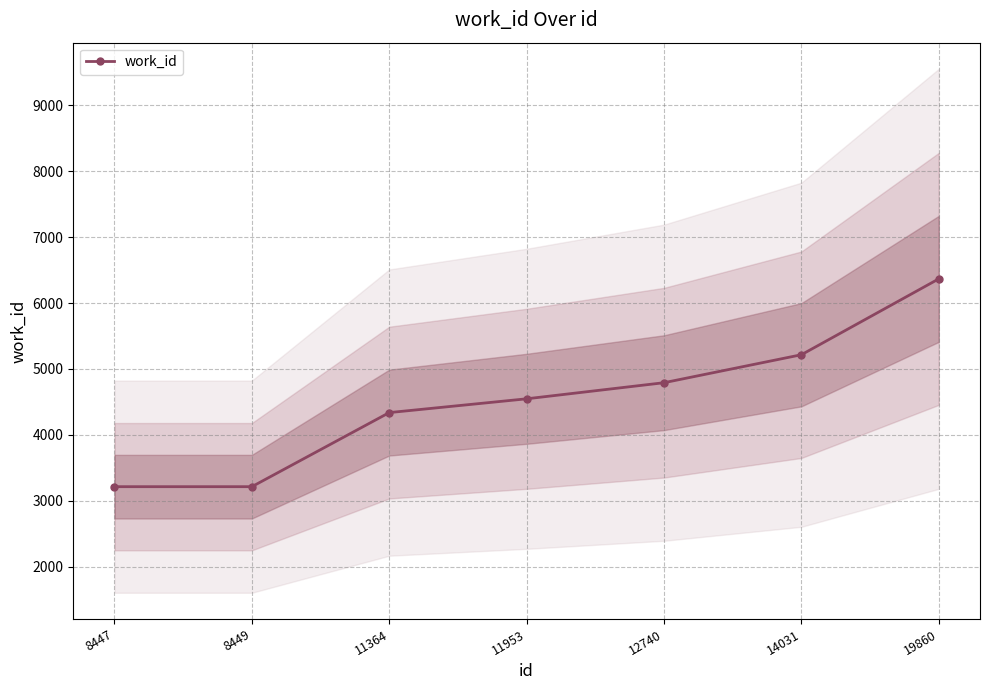

Reading left to right, list all the values displayed in this chart.

8447=3216	8449=3216	11364=4339	11953=4548	12740=4792	14031=5216	19860=6366